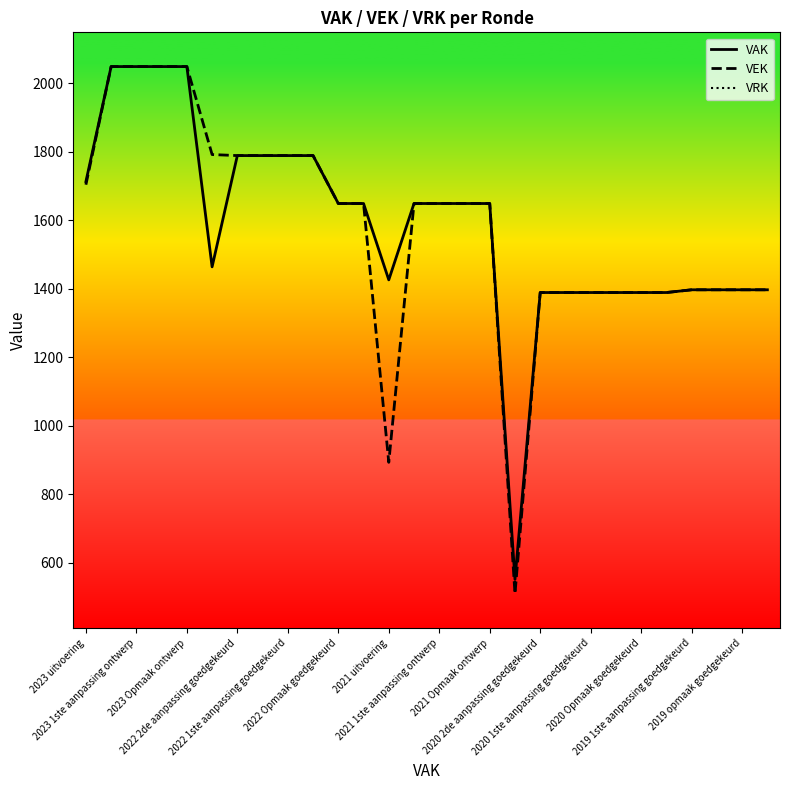

Is this an area chart (filled region under the line)?

No